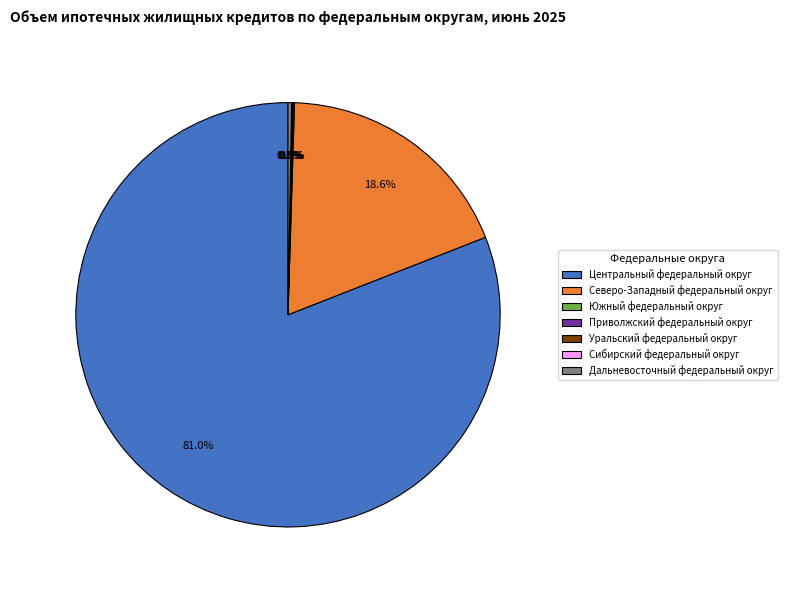

Does Северо-Западный федеральный округ represent more than half of the total?

No